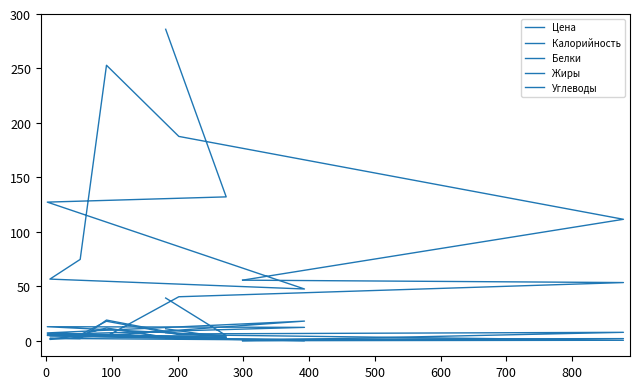

At which category does Белки reach its first local peak?

100